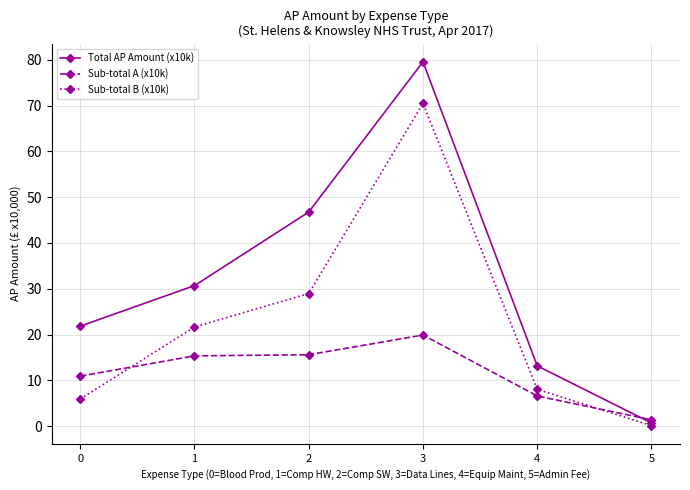

Which series has the widest spread of values?

Total AP Amount (x10k)